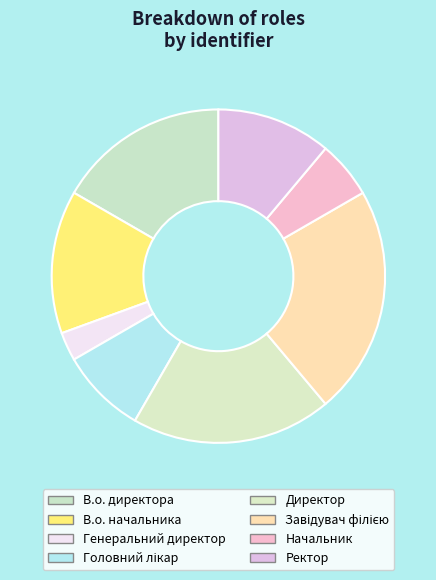

Is there any slice that represents more than half of the pie?

No